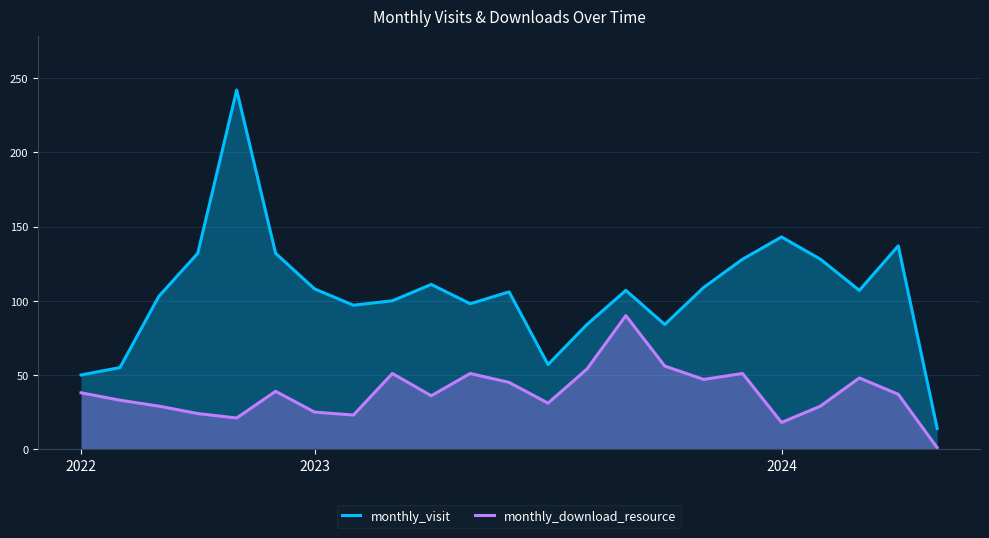

What value does the monthly_visit series have at 19, to the nearest 50?

150